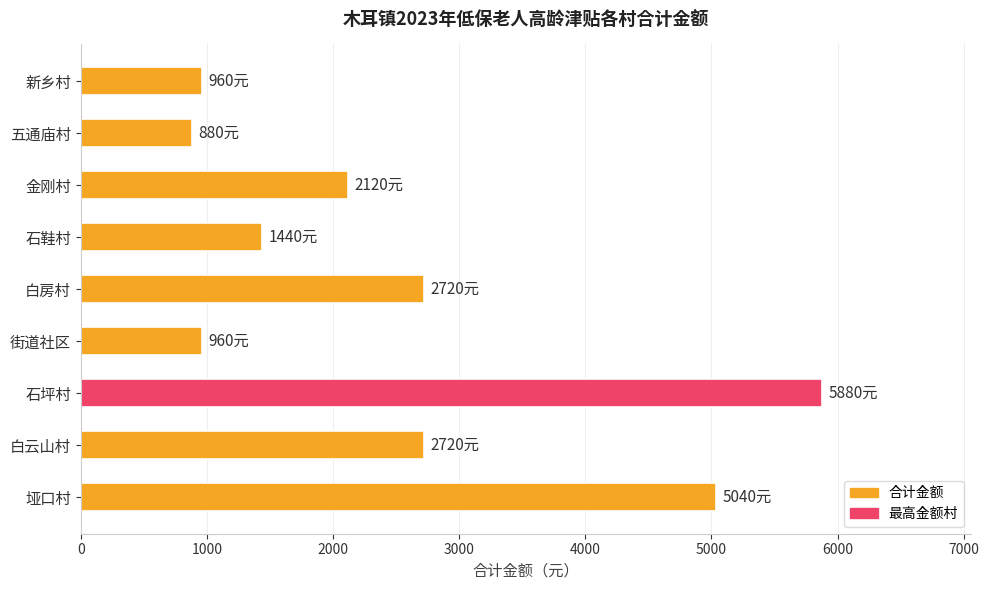

Which label corresponds to the smallest value in the chart?

五通庙村